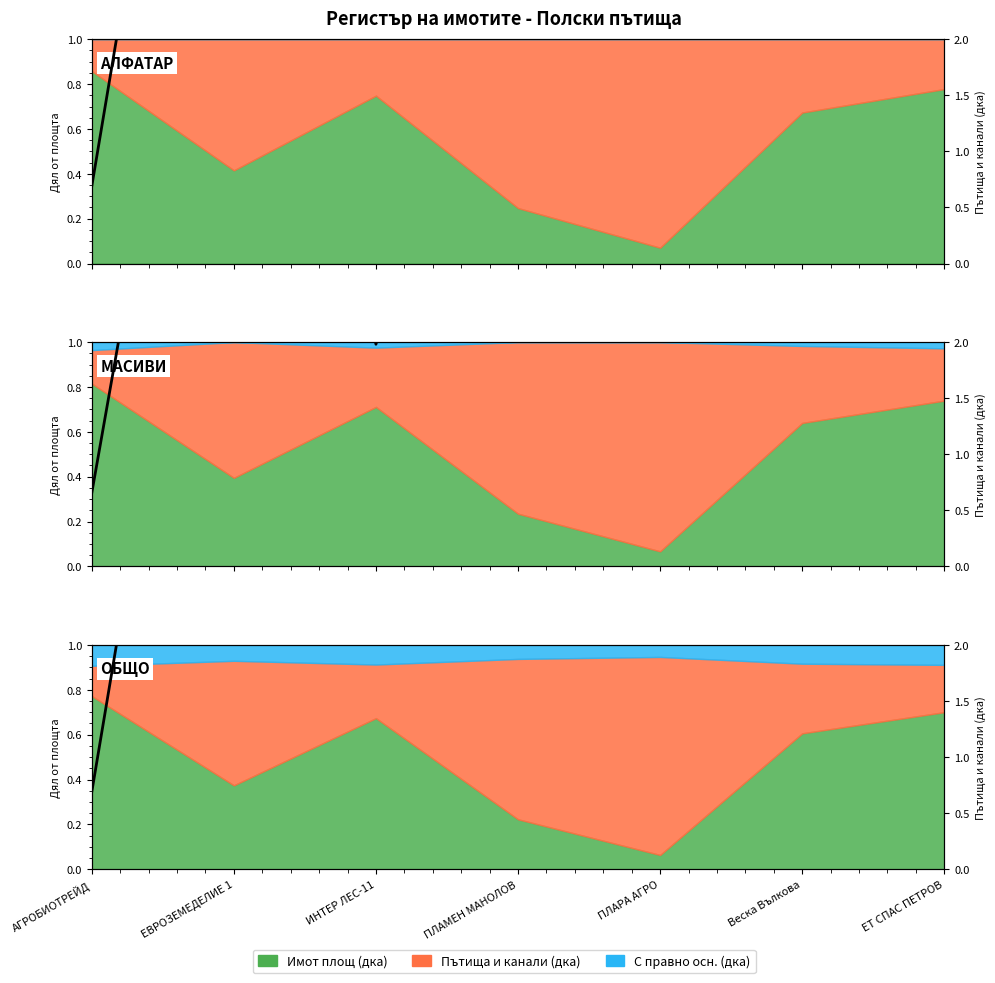

What is the label of the 1st point from the right?

ЕТ СПАС ПЕТРОВ